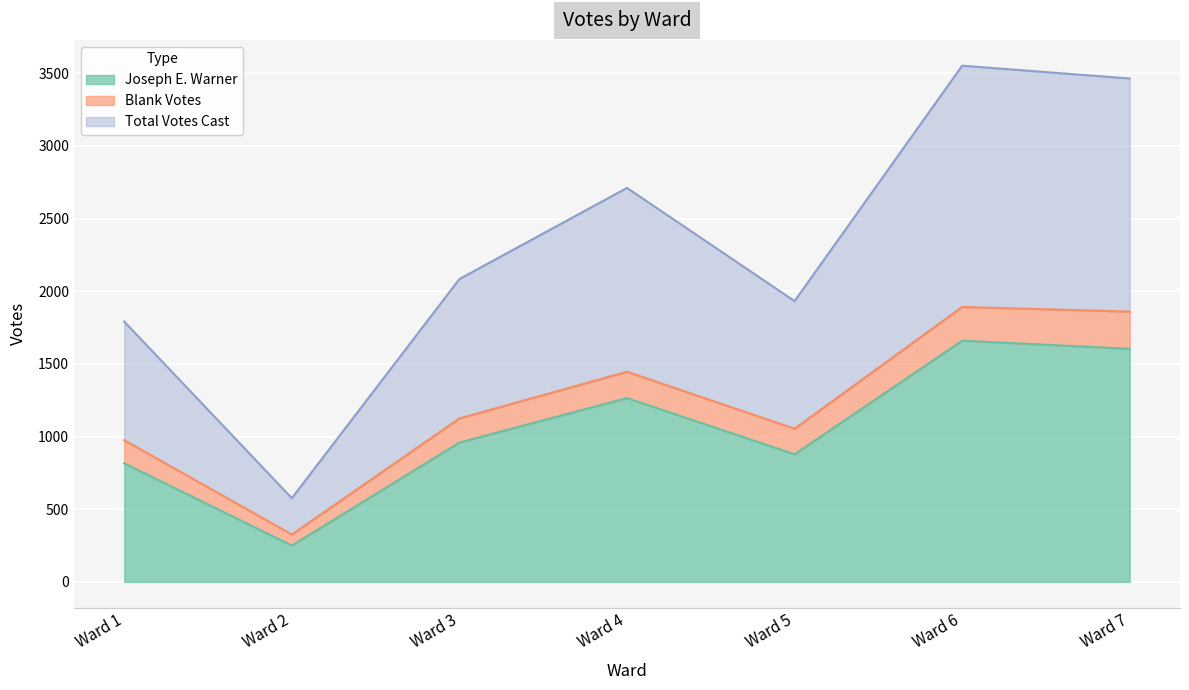

True or false: Total Votes Cast and Joseph E. Warner intersect in this chart.

False